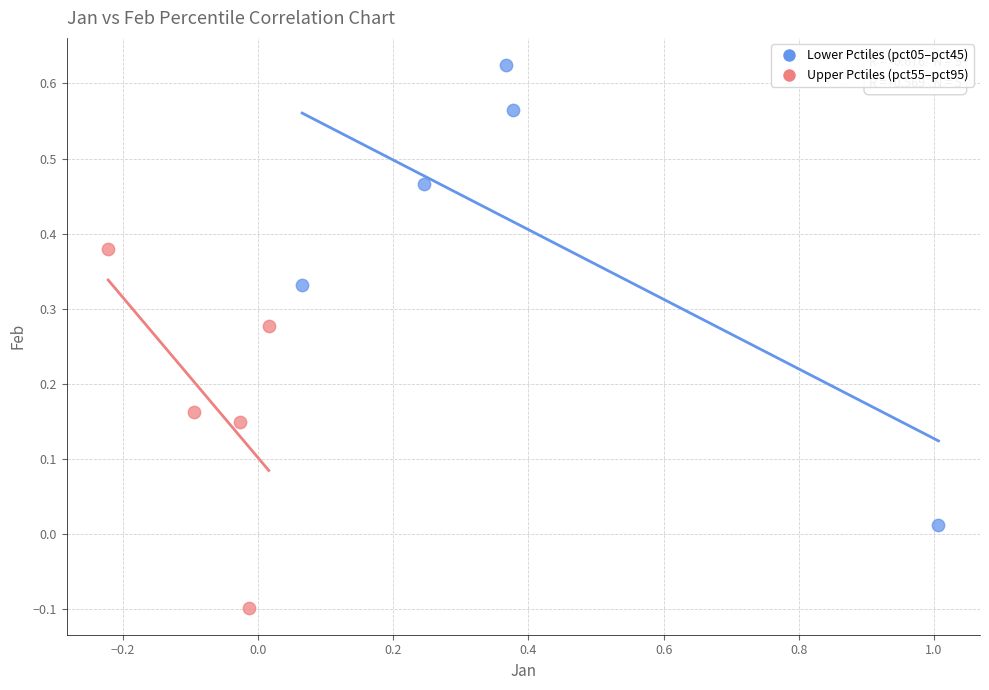

Which series has the widest spread of Y values?

Lower Pctiles (pct05–pct45)